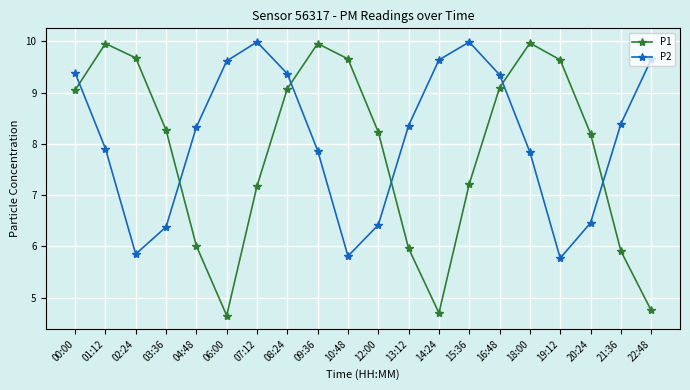

Which series has the widest spread of values?

P1